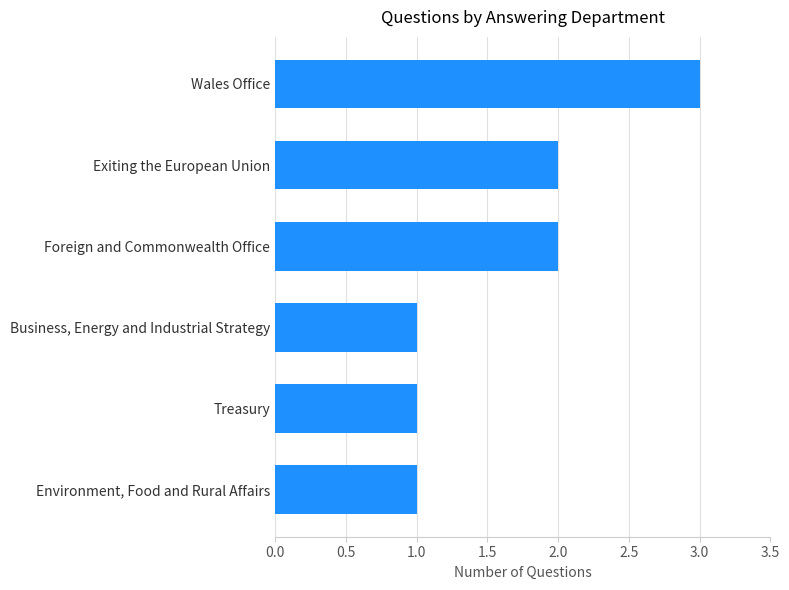

What is the change in value from Treasury to Foreign and Commonwealth Office?

+1